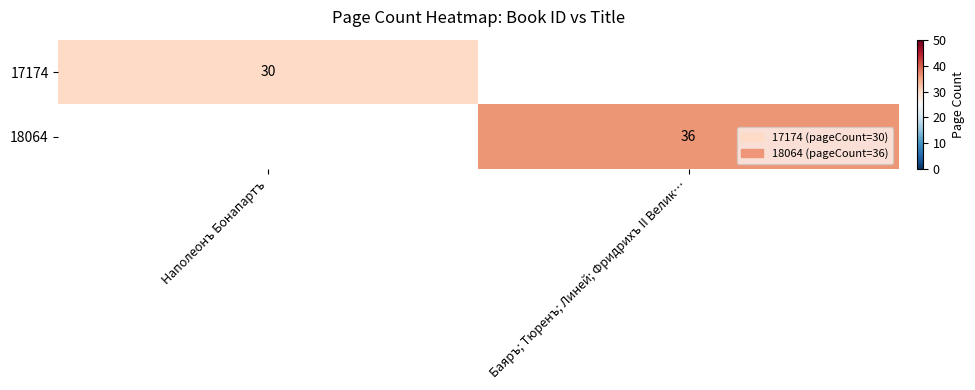

The 17174 series shows 30 at Наполеонъ Бонапартъ. True or false?

True